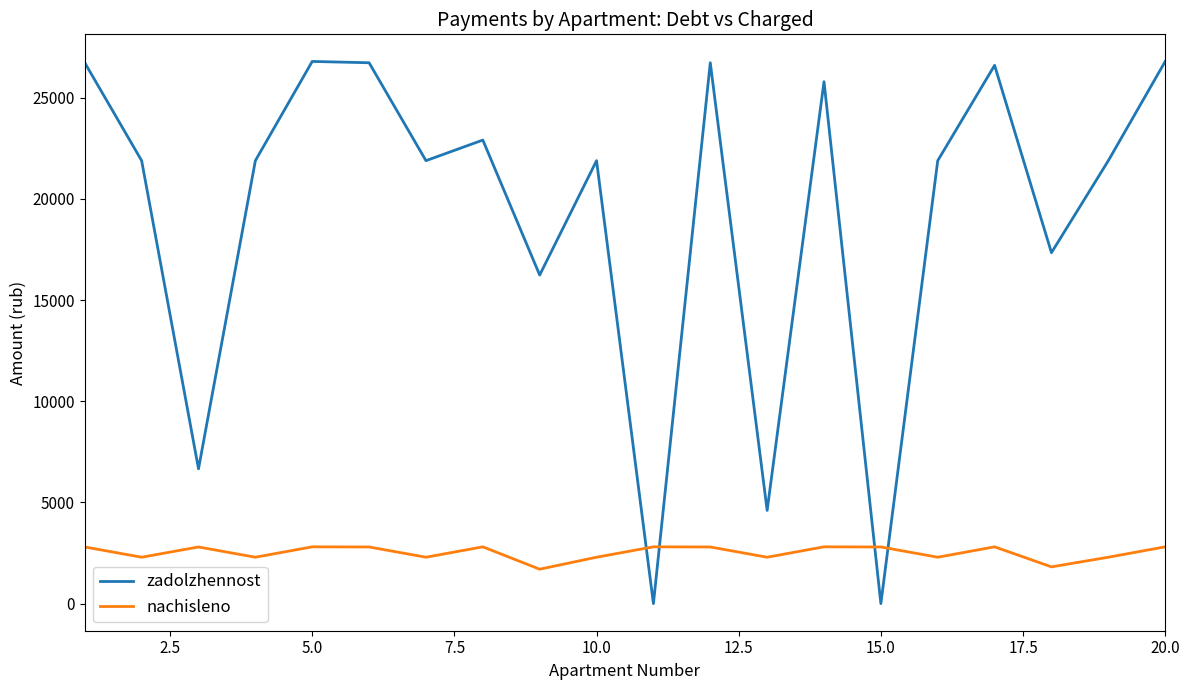

How many times do zadolzhennost and nachisleno cross each other?

4